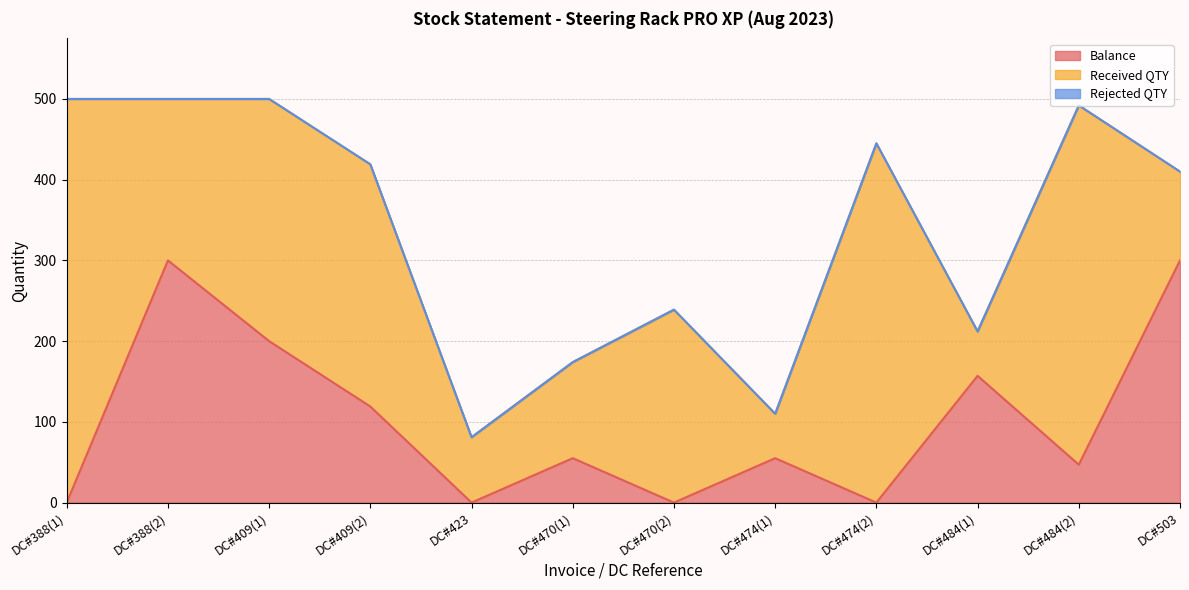

What is the label of the 12th point from the left?

DC#503